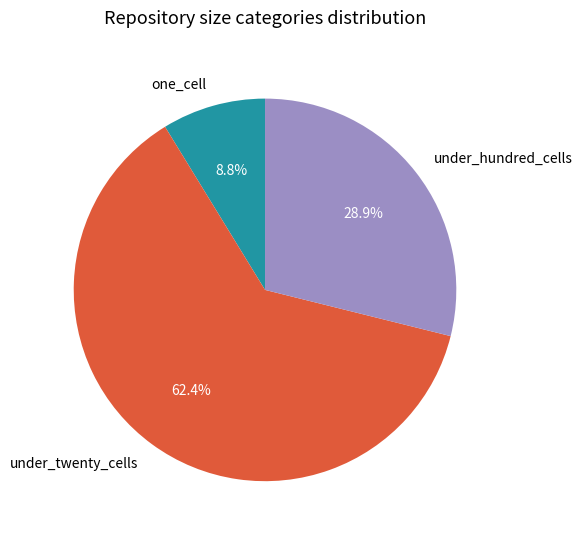

Which slice is the largest?

under_twenty_cells